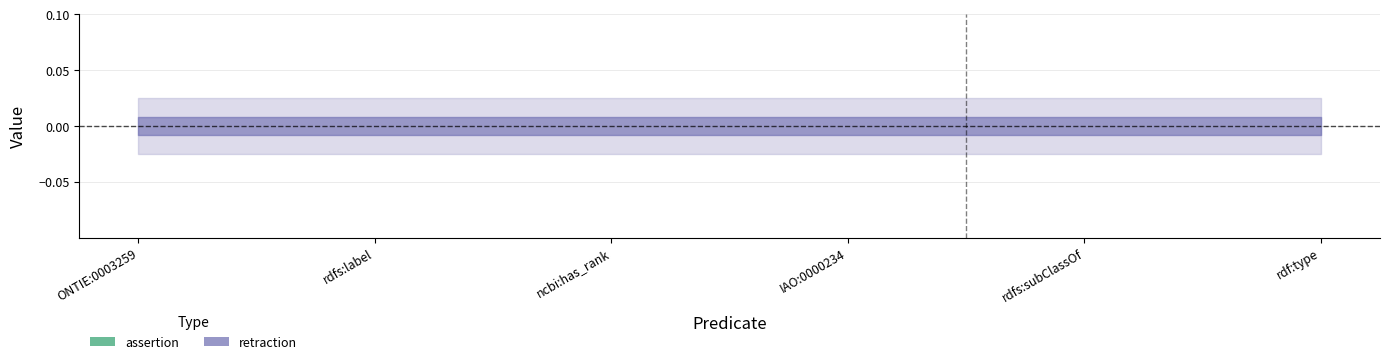

How many lines are shown in the chart?

2